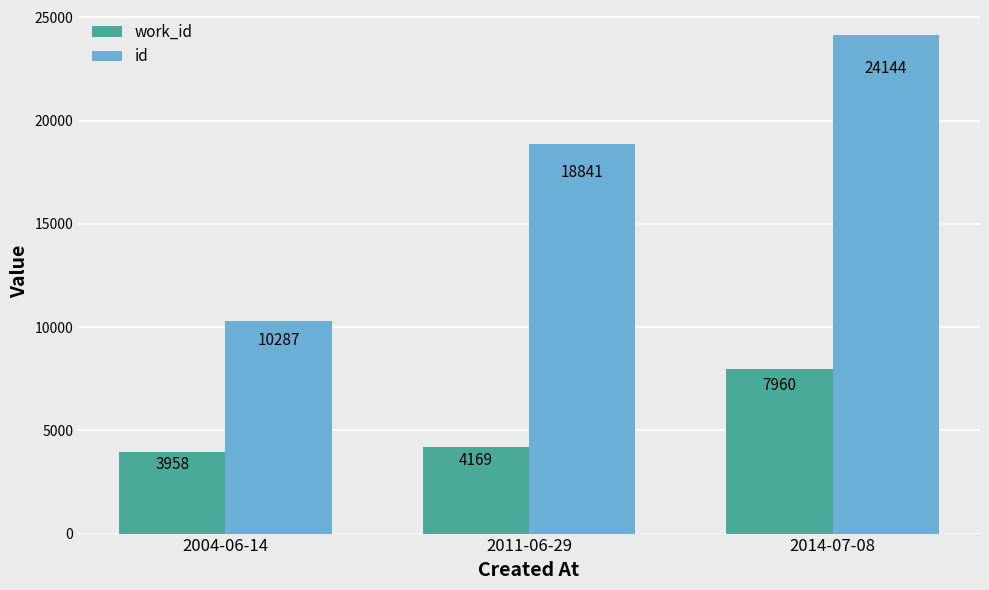

How many values in the work_id series are below 4169?

1